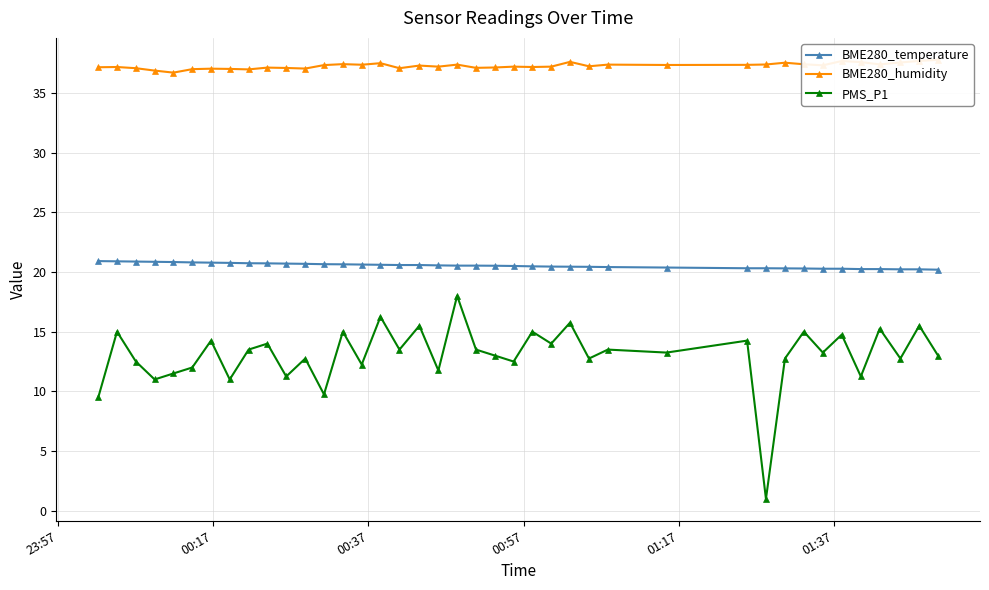

At how many categories does at least one series exceed 12?

40